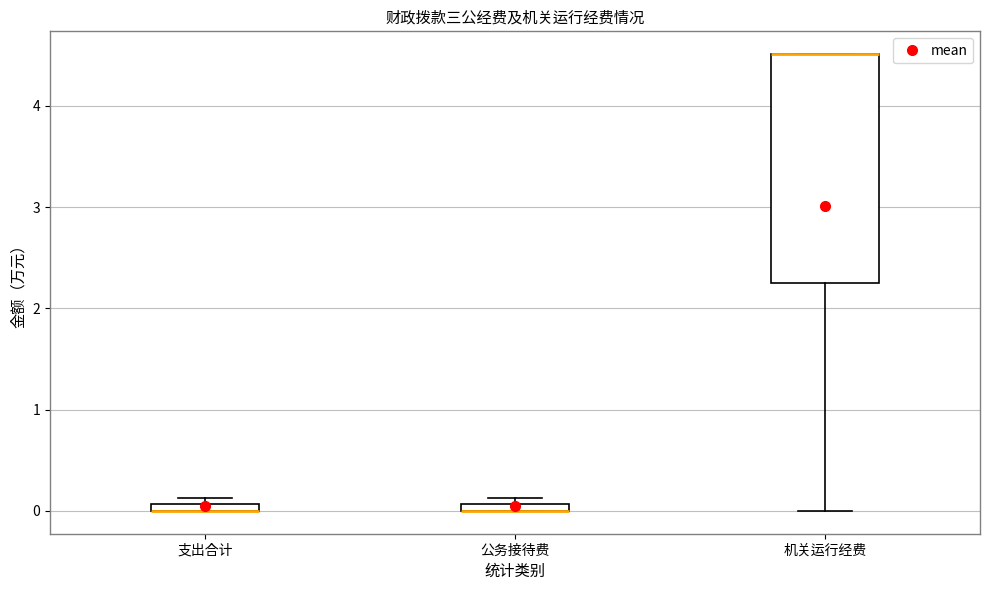

Which box is the tallest, from its lower edge to its upper edge?

机关运行经费